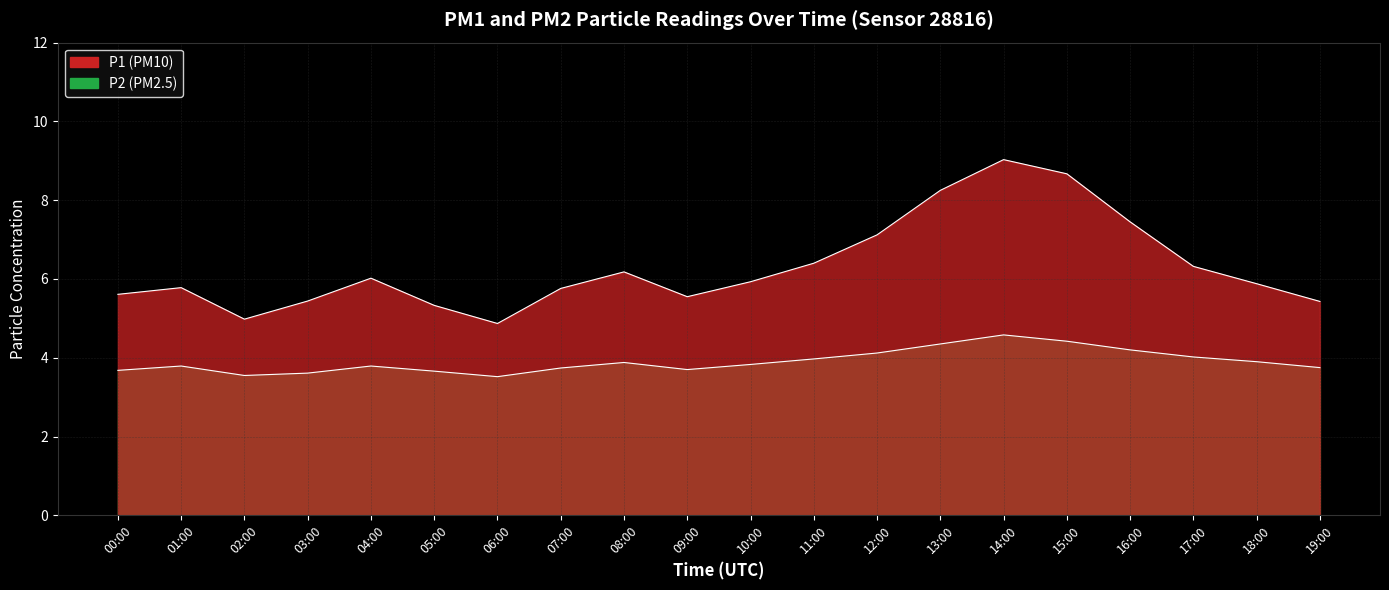

How many interior local peaks does the P1 series have?

4